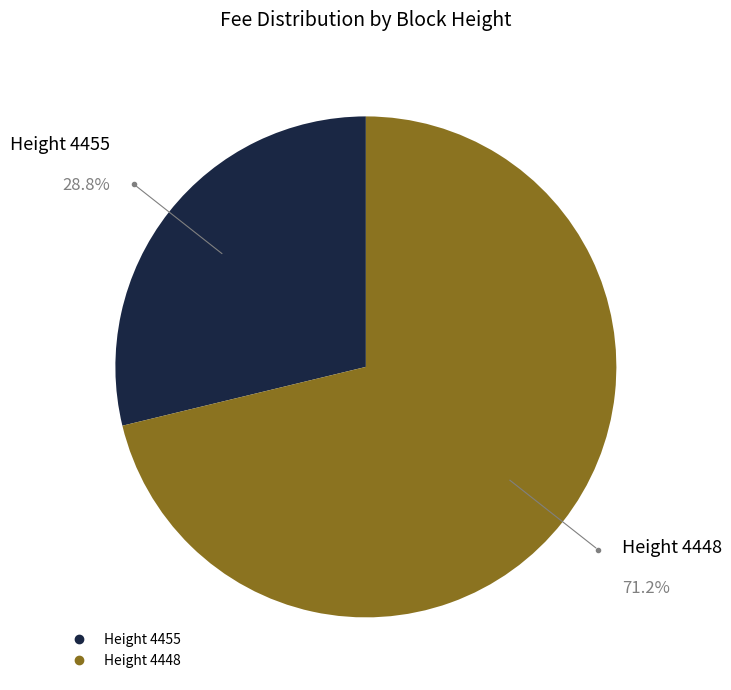

Is there any slice that represents more than half of the pie?

Yes